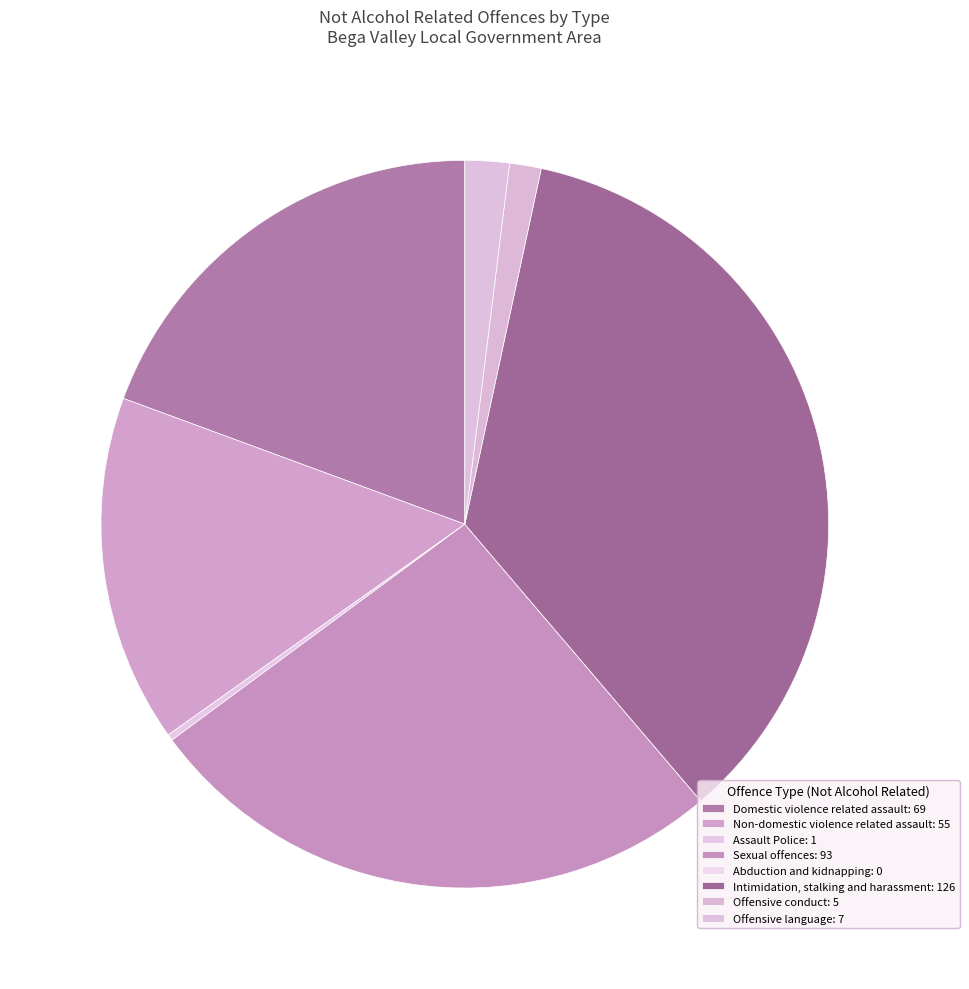

Which category has the smallest portion of the pie?

Abduction and kidnapping